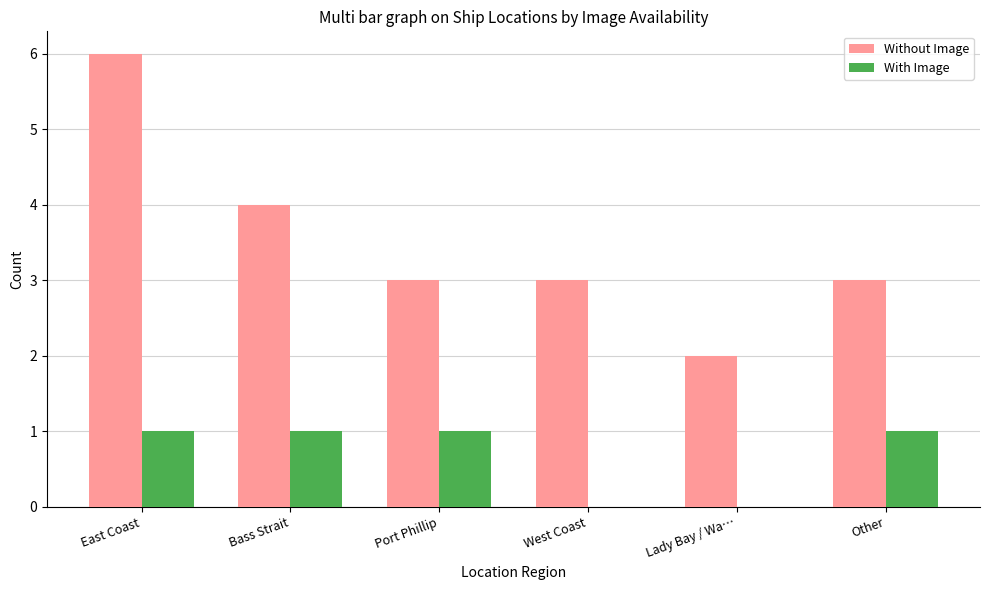

Is it true that With Image equals 0 at Port Phillip?

False